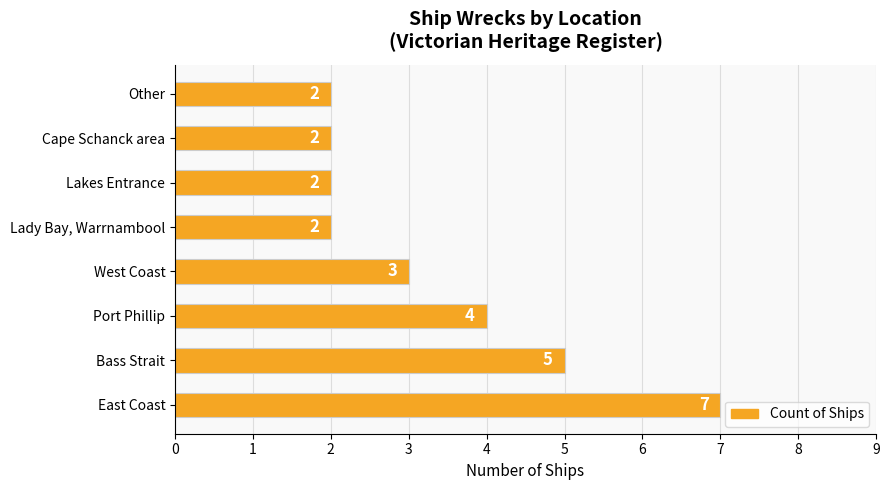

Does the chart contain stacked bars?

No